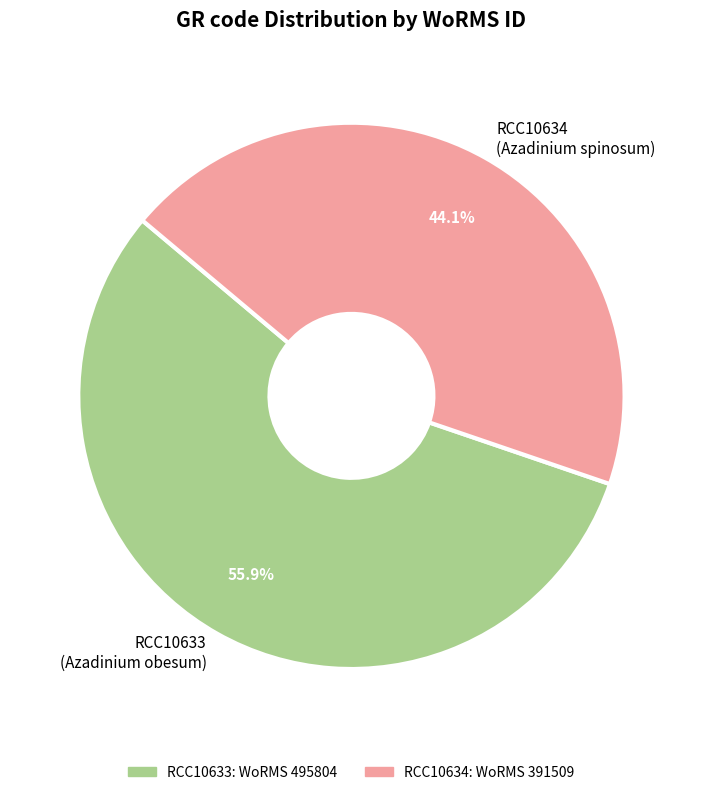

To the nearest percent, what is the combined percentage of RCC10633 and RCC10634?

100%